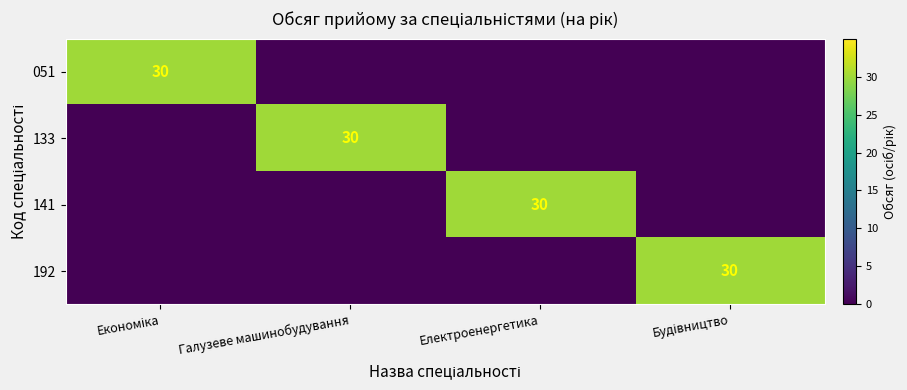

What is the greatest value displayed?

30.0